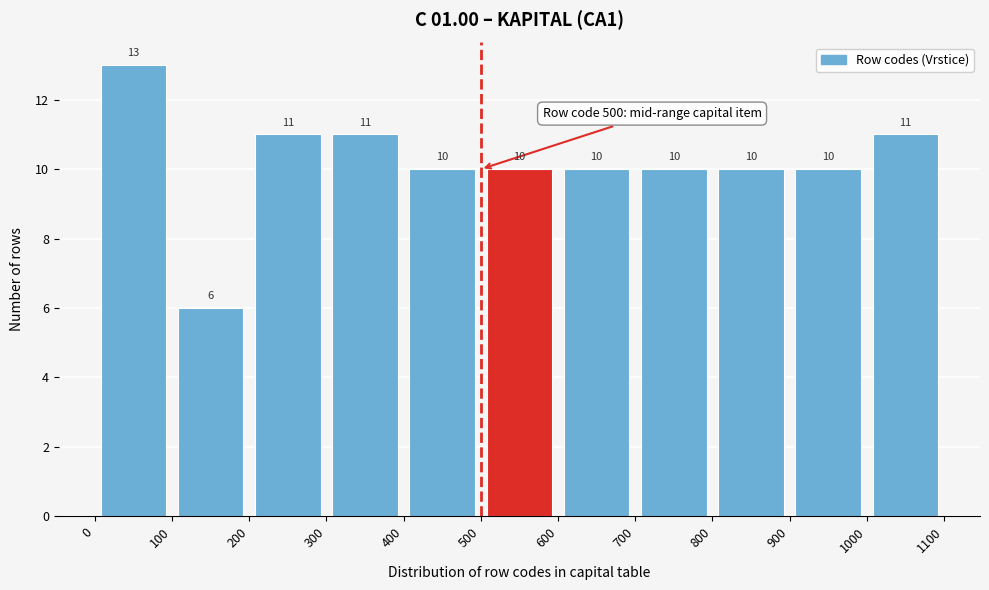

Reading left to right, list every bar in this chart as the range it spans on the x-axis followed by its height.

0 to 100: 13
100 to 200: 6
200 to 300: 11
300 to 400: 11
400 to 500: 10
500 to 600: 10
600 to 700: 10
700 to 800: 10
800 to 900: 10
900 to 1000: 10
1000 to 1100: 11